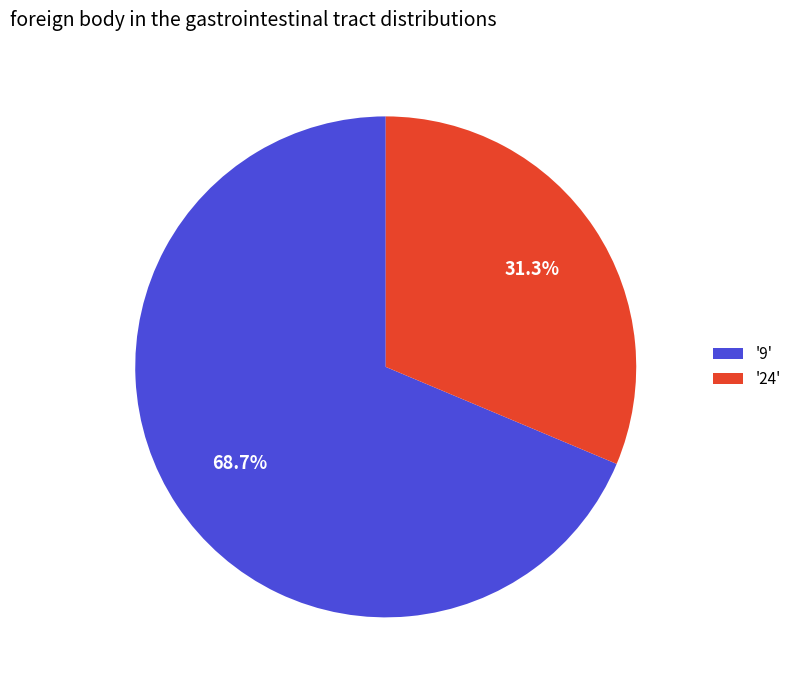

Which slice is the smallest?

'24'